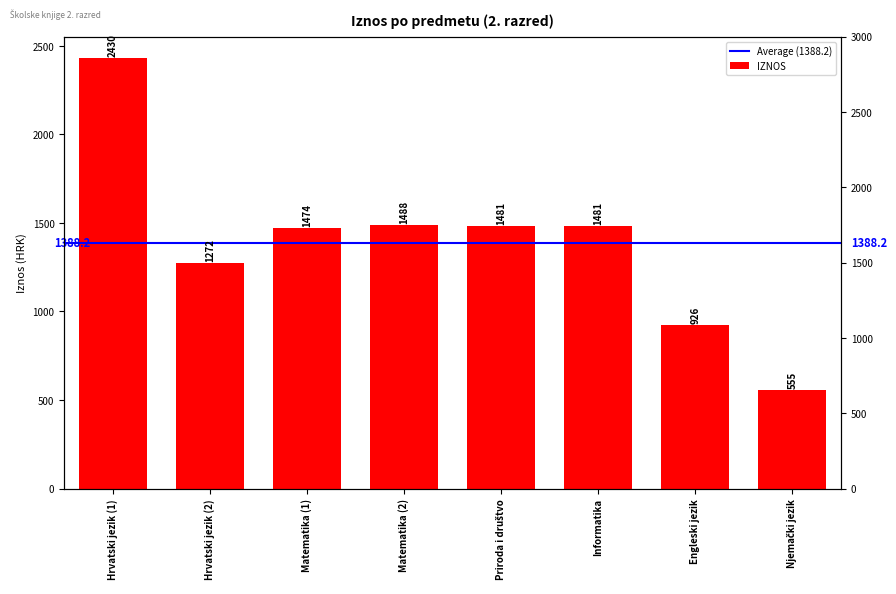

What is the label of the 7th bar from the right?

Hrvatski jezik (2)